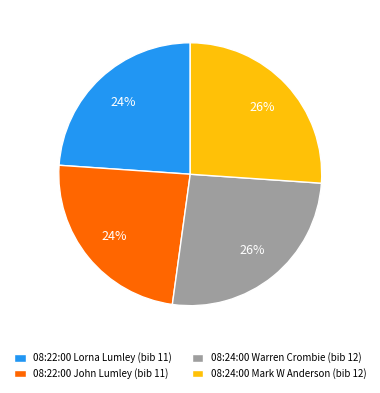

Which has a higher value, 08:24:00 Warren Crombie (bib 12) or 08:22:00 Lorna Lumley (bib 11)?

08:24:00 Warren Crombie (bib 12)